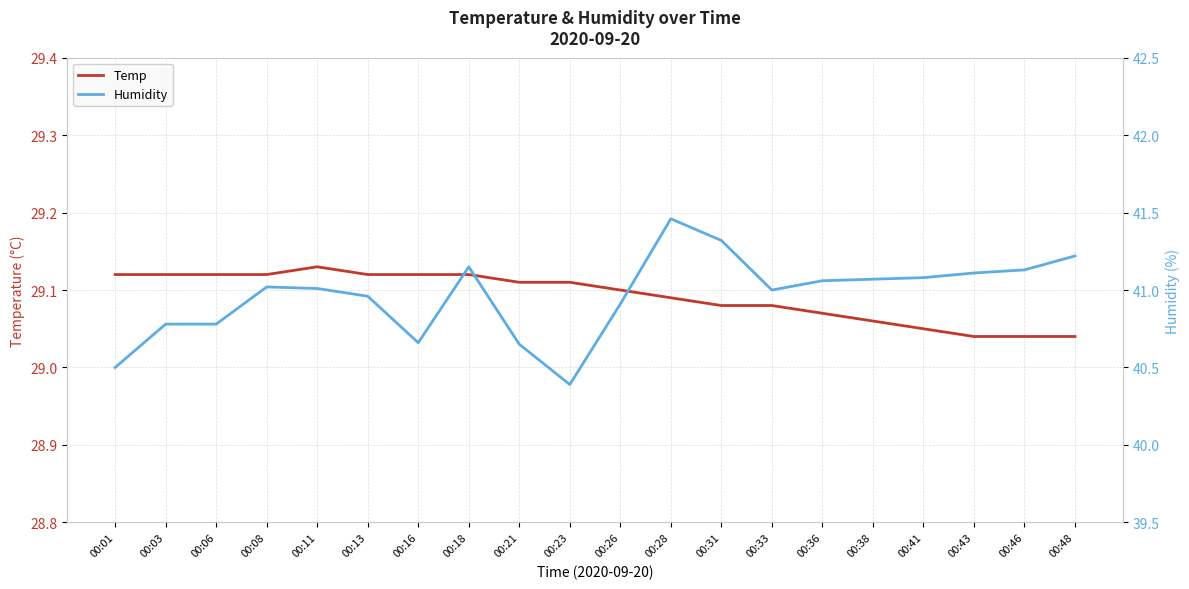

What is the approximate value of Temp at 00:03?

29.1